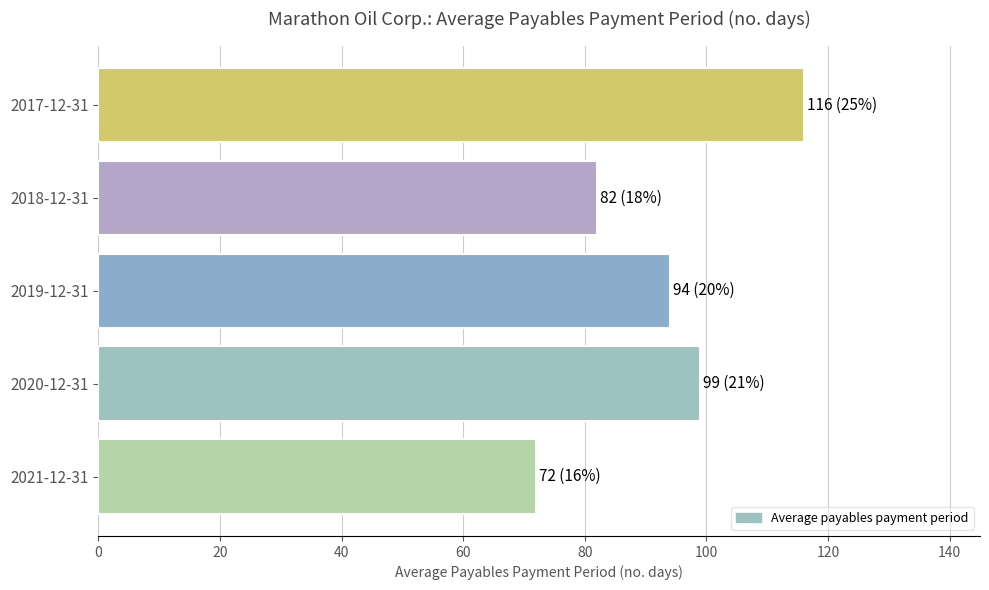

What is the average value?

93